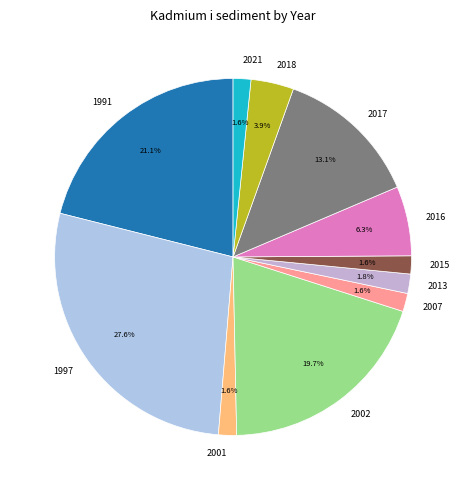

What is the ratio of the value at 2001 to the value at 2018?

0.4